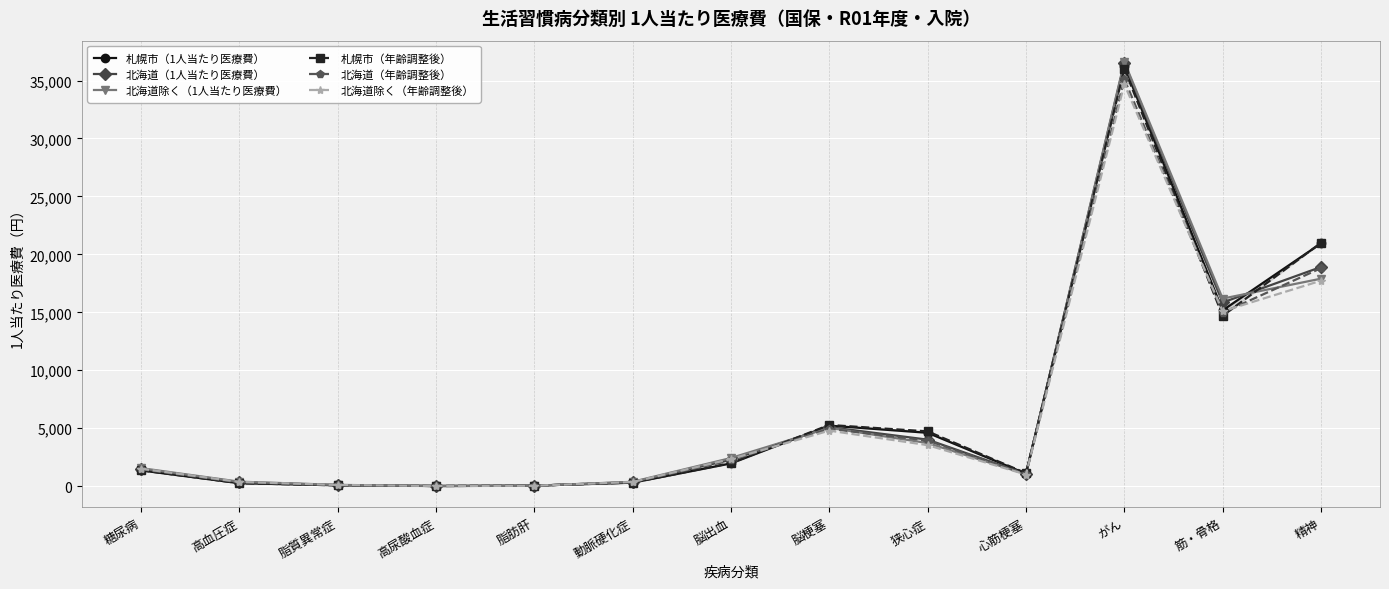

Between 高尿酸血症 and 狭心症, which series saw the biggest shift?

札幌市（年齢調整後）